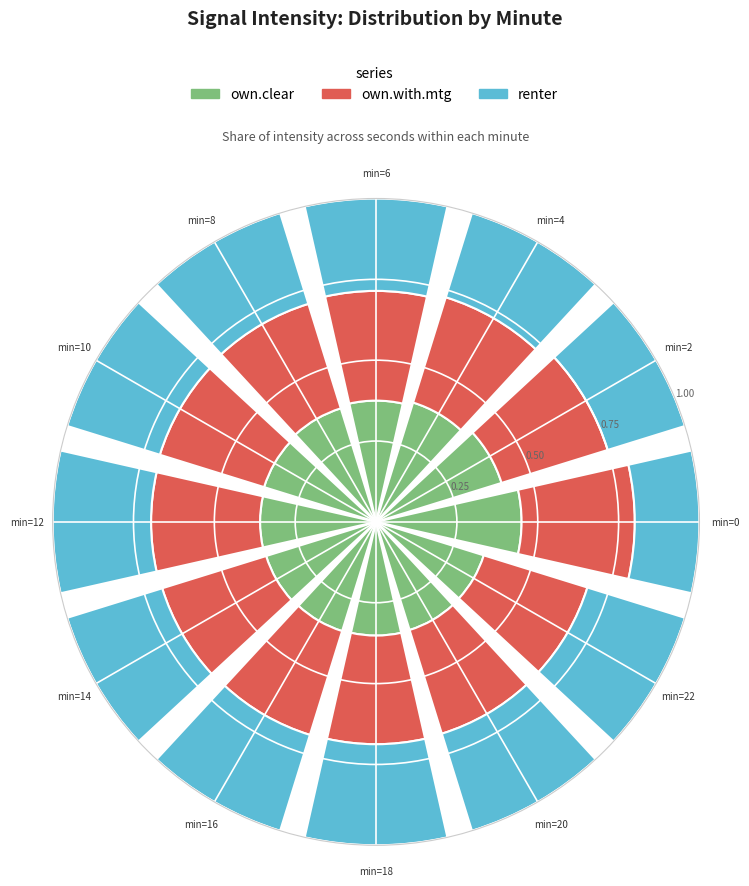

At which label does own.clear reach its peak?

min=0